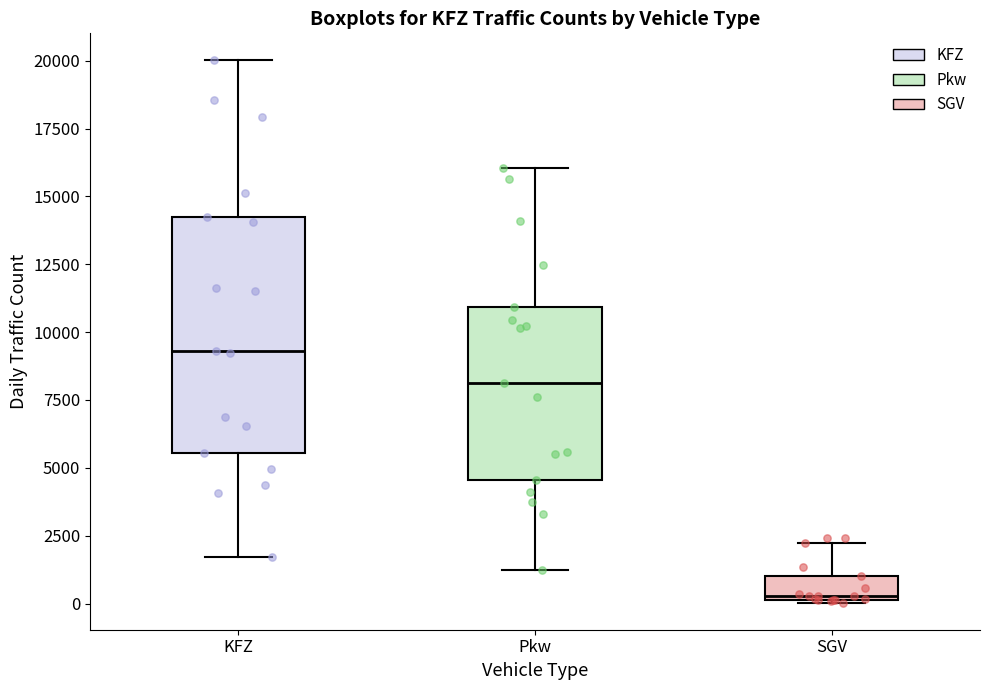

Which box has the highest median line?

KFZ